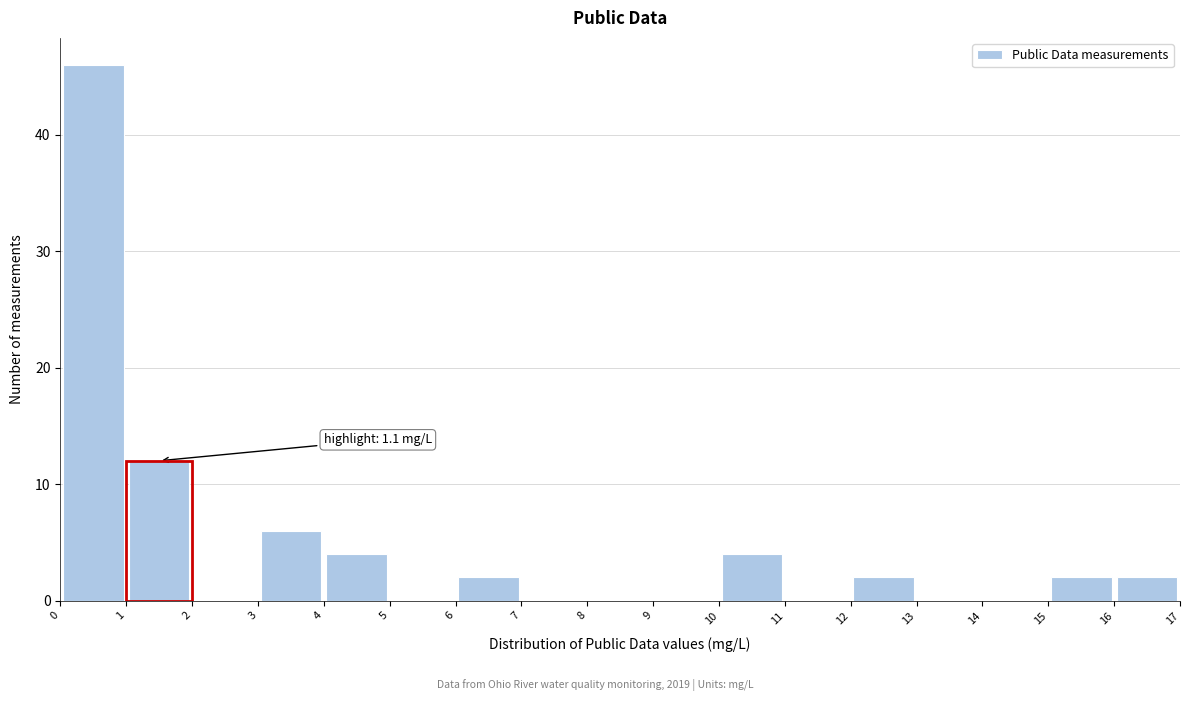

Over which range of the x-axis is the bar tallest?

0 to 1